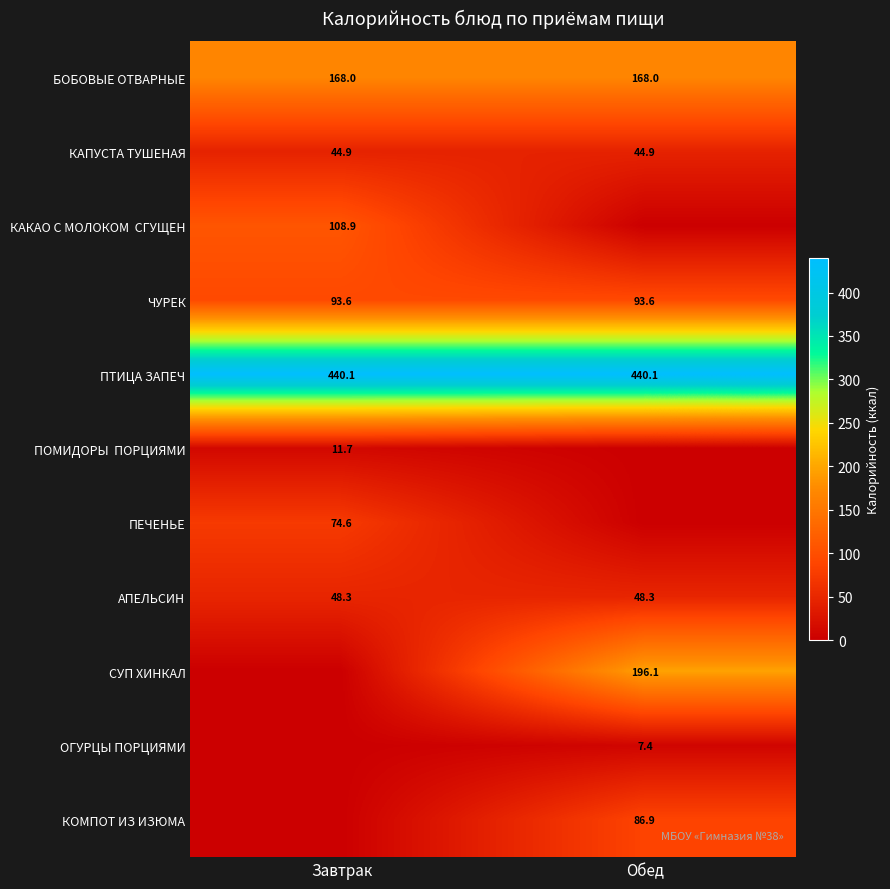

The КАПУСТА ТУШЕНАЯ series shows 17.0 at Обед. True or false?

False